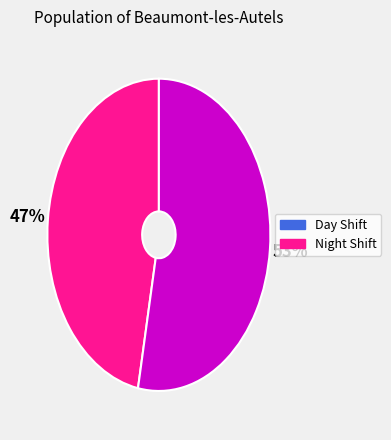

Is there a majority slice in this chart?

Yes